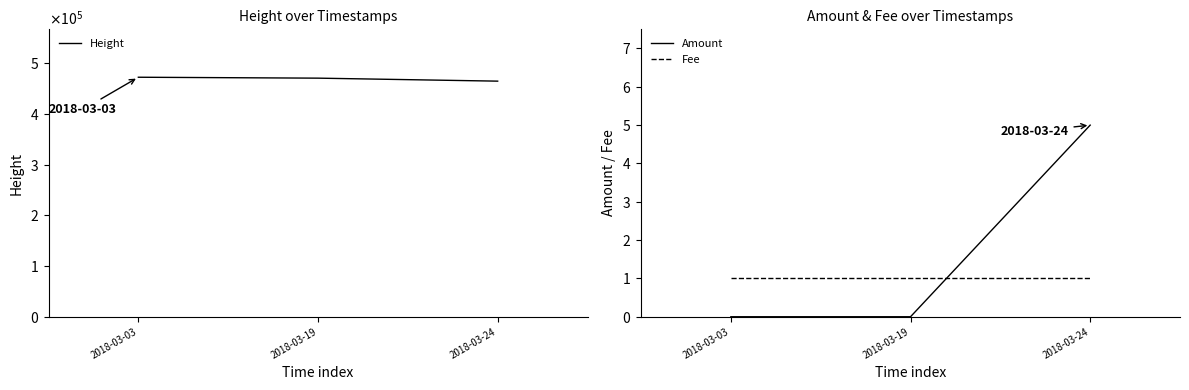

What is the value of the Height point at the 3rd from the left?

464371